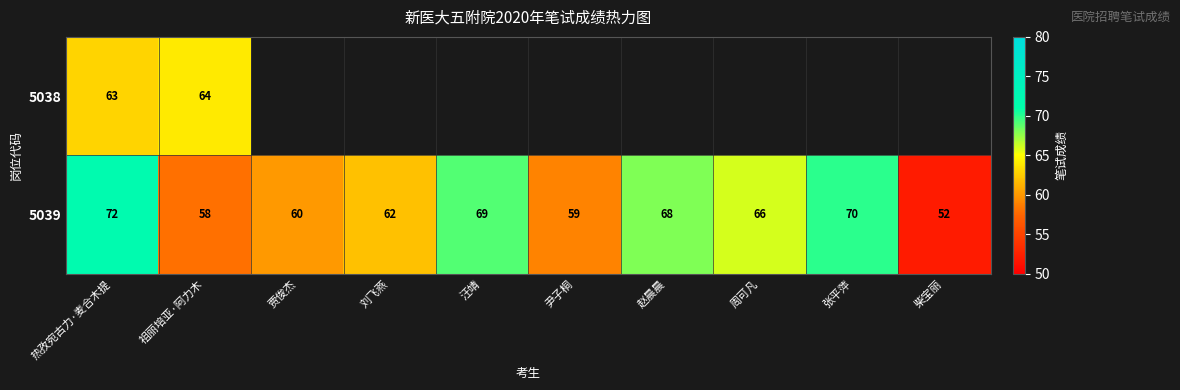

The 5039 series shows 16 at 柴宝丽. True or false?

False